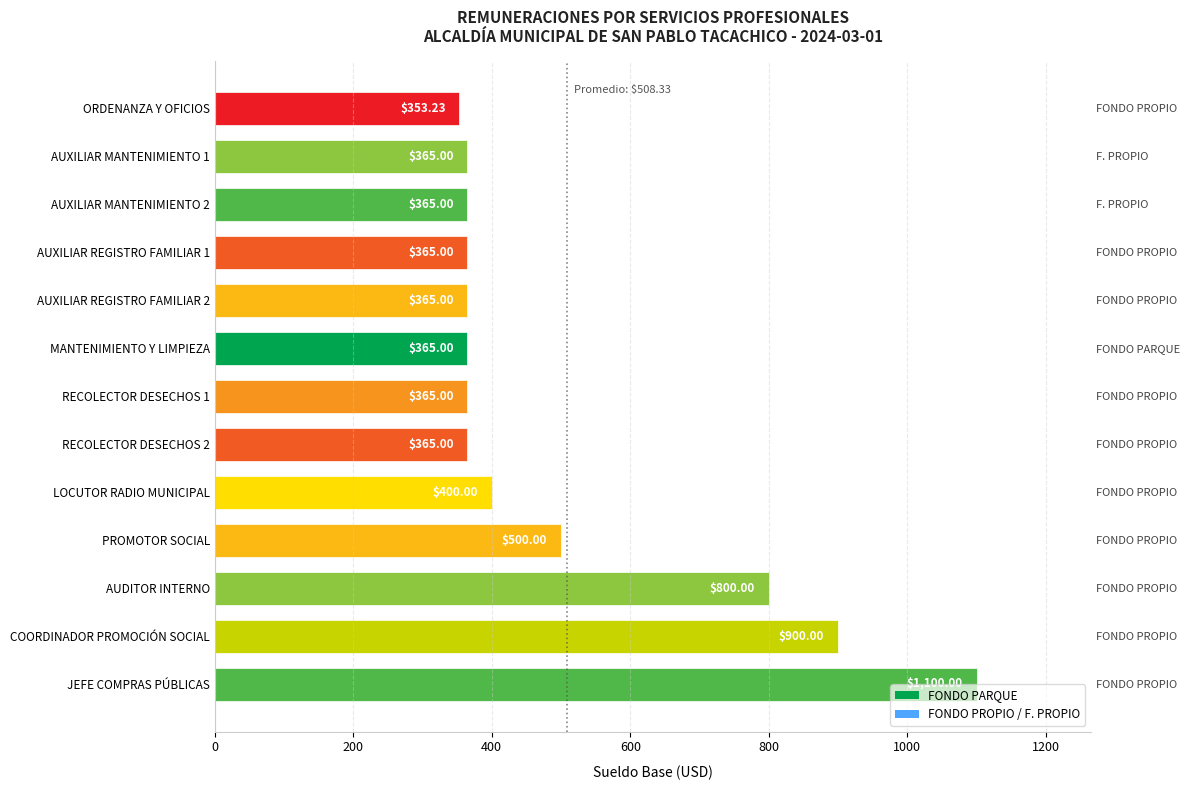

What is the difference between the values at AUXILIAR MANTENIMIENTO 2 and ORDENANZA Y OFICIOS?

11.8